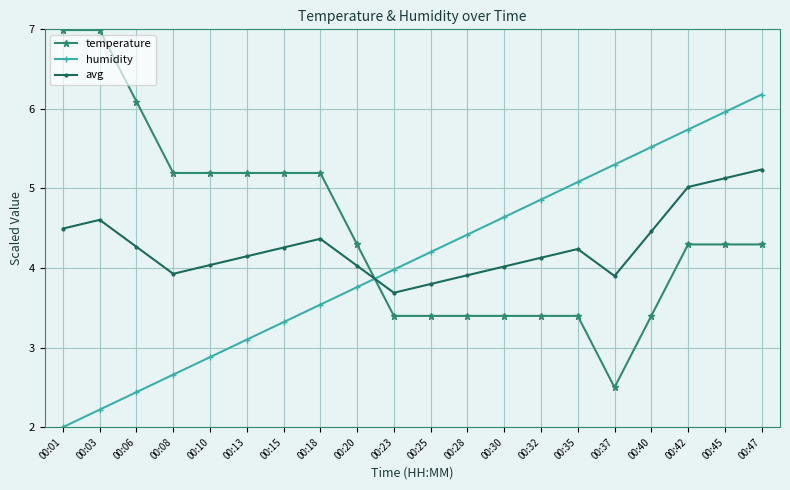

Is it true that humidity equals 1.8 at 00:23?

False